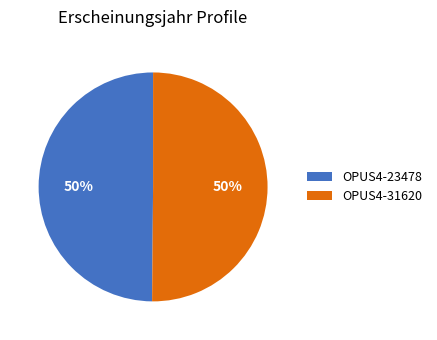

What is the ratio of the value at OPUS4-23478 to the value at OPUS4-31620?

1.0